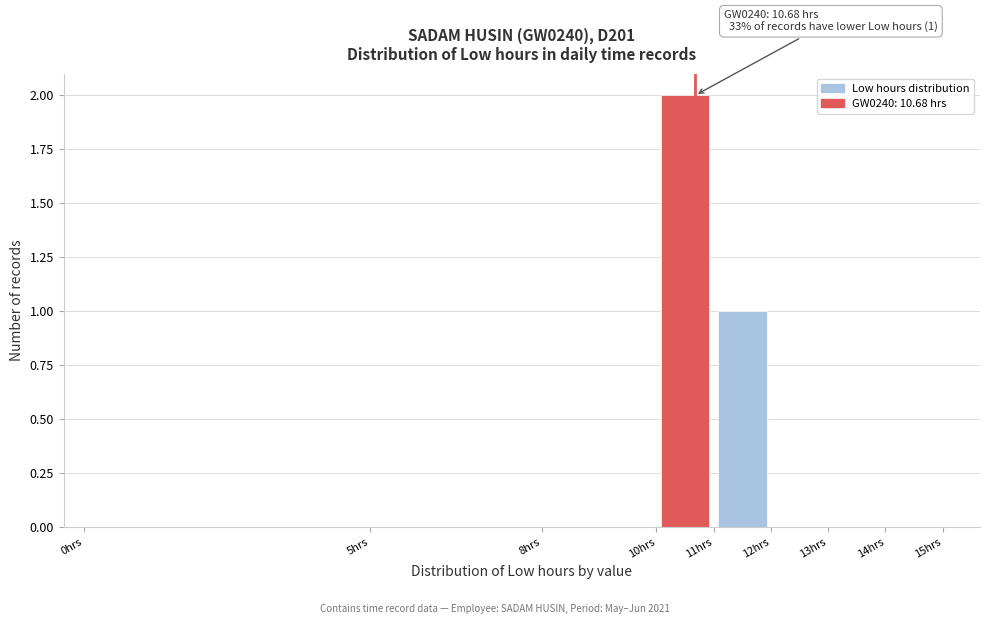

Which range on the x-axis has the tallest bar?

10 to 11